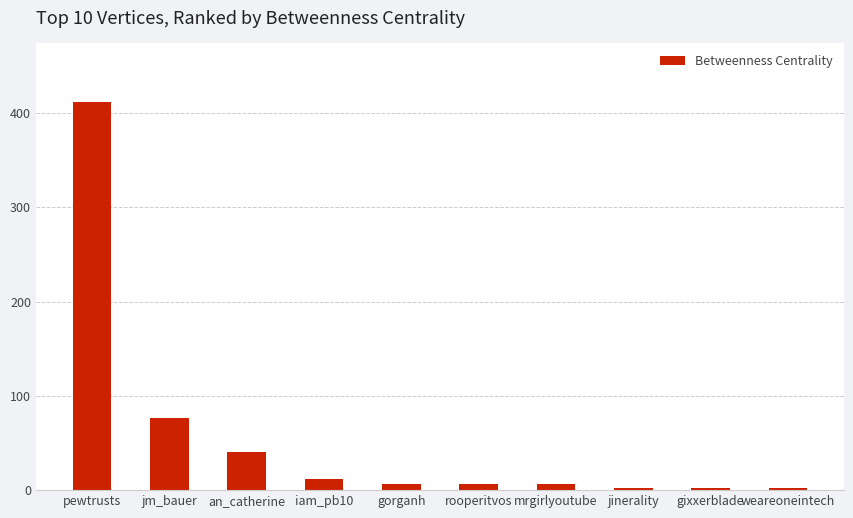

What is the maximum value shown in the chart?

412